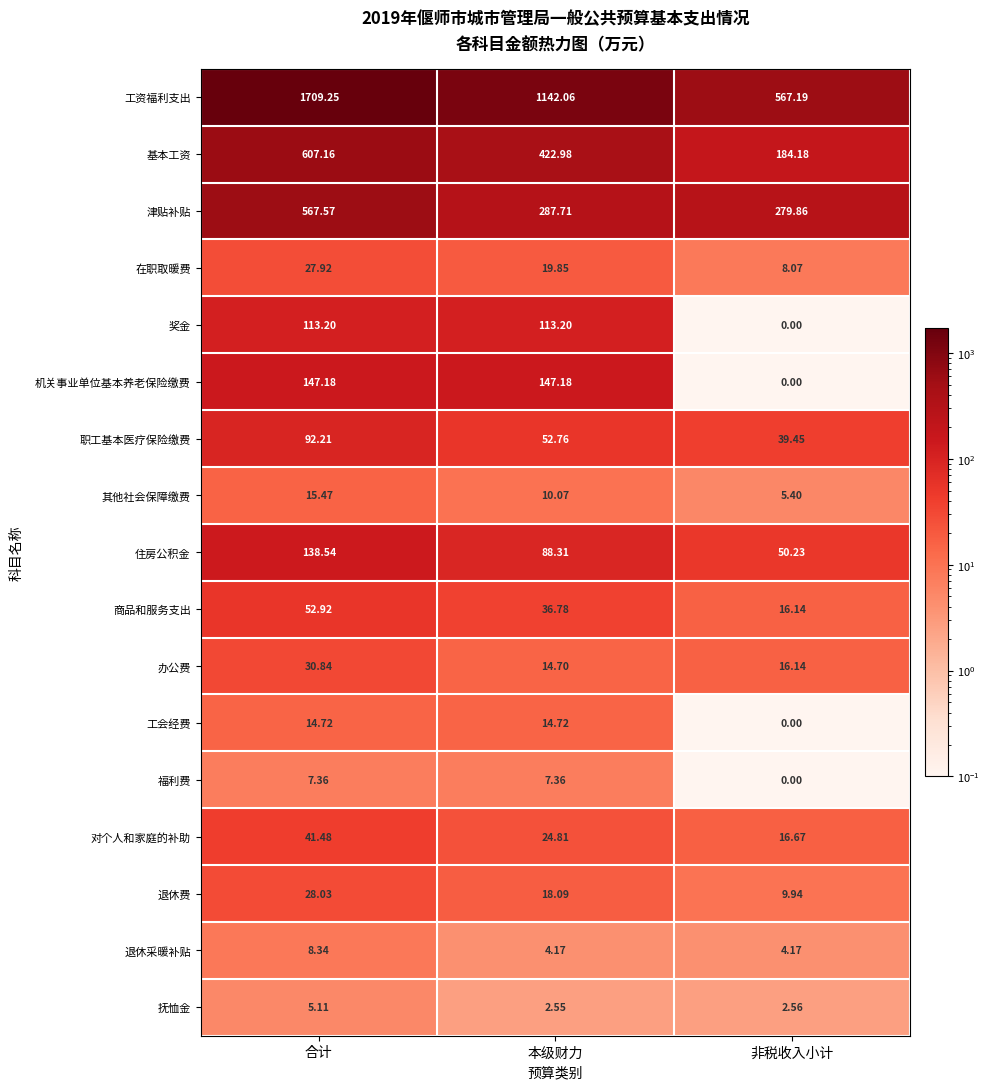

List the series in order of their peak value, highest first.

工资福利支出, 基本工资, 津贴补贴, 机关事业单位基本养老保险缴费, 住房公积金, 奖金, 职工基本医疗保险缴费, 商品和服务支出, 对个人和家庭的补助, 办公费, 退休费, 在职取暖费, 其他社会保障缴费, 工会经费, 退休采暖补贴, 福利费, 抚恤金